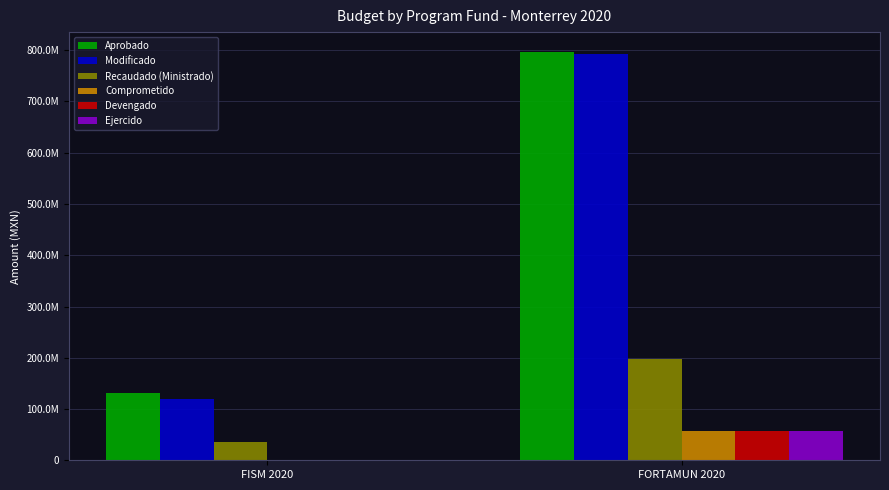

What is the total value across all series at FISM 2020?

286894263.4